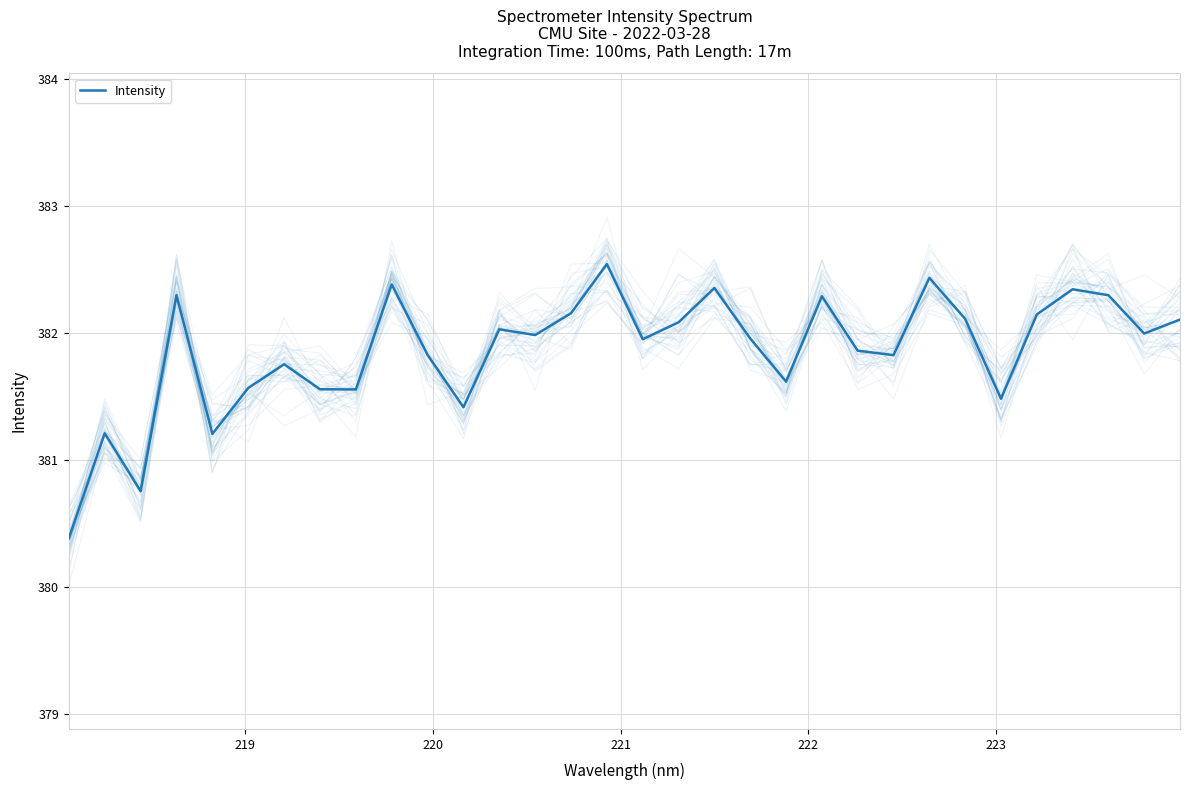

What is the maximum value shown in the chart?

382.5